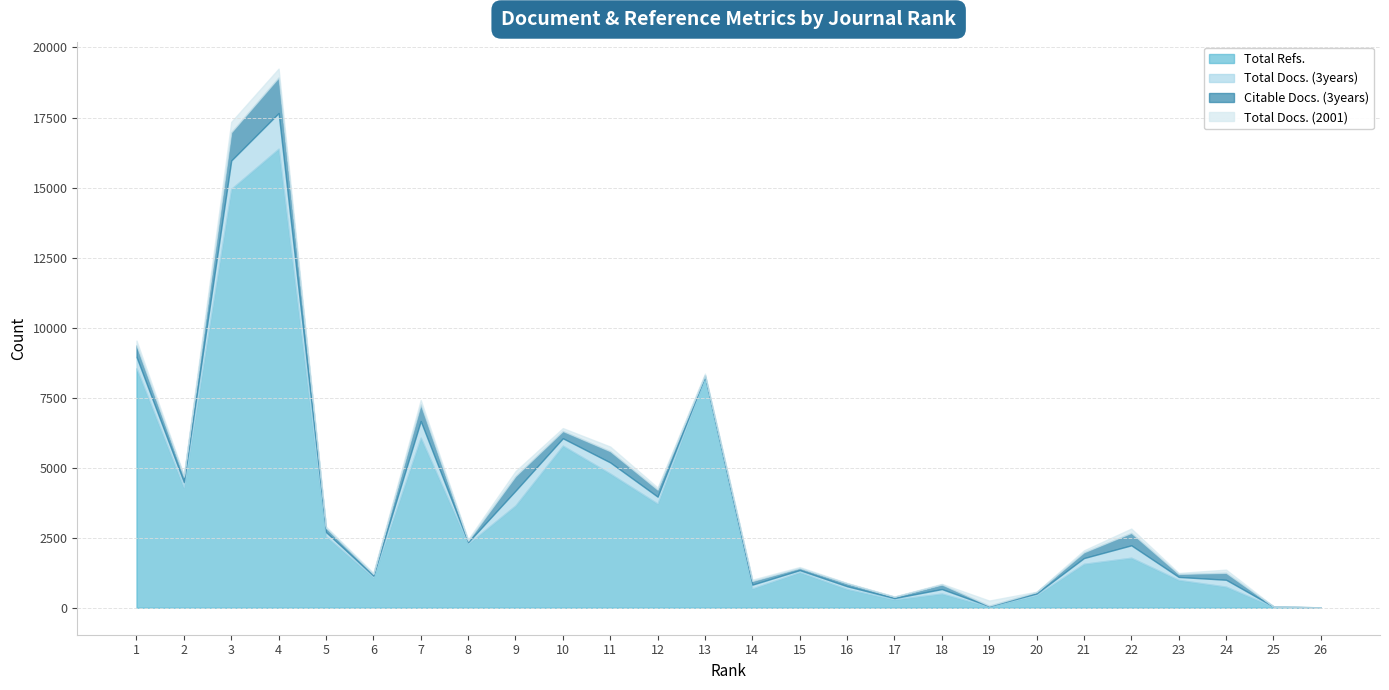

What are all the series names shown in the legend?

Total Refs., Total Docs. (3years), Citable Docs. (3years), Total Docs. (2001)